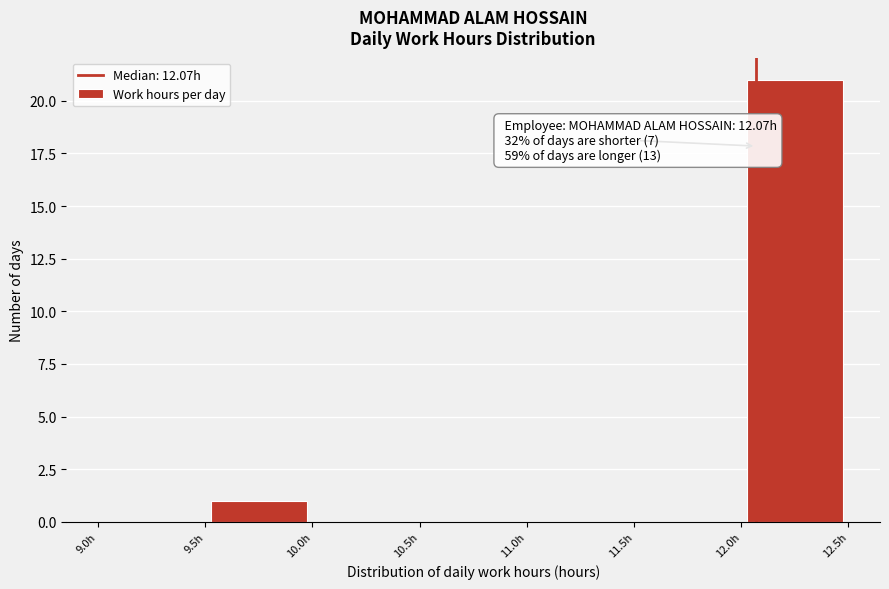

Which range on the x-axis has the tallest bar?

12.0 to 12.5